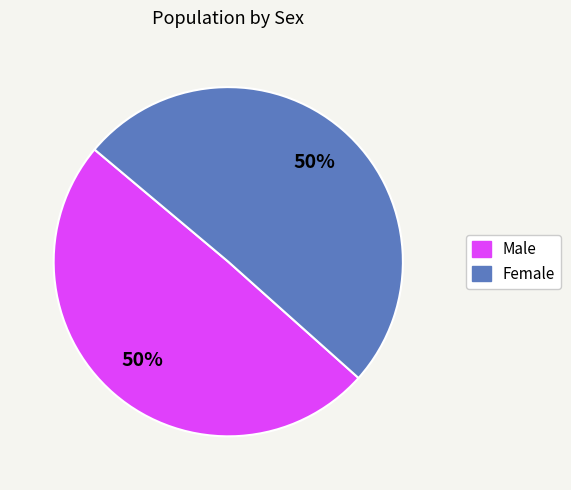

Do Male and Female together represent more than half of the pie?

Yes